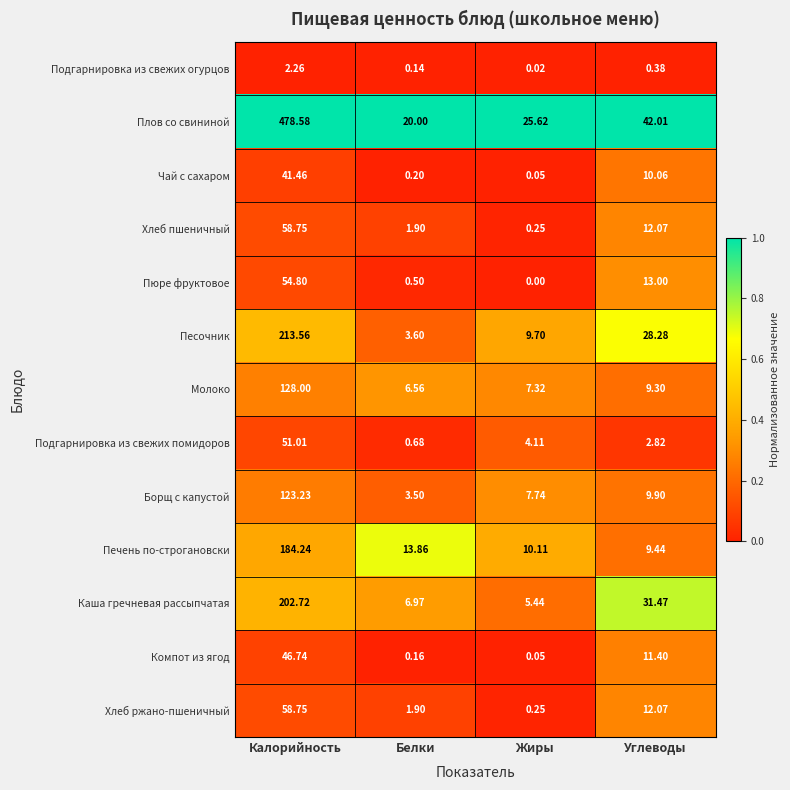

Which series changed the most between Белки and Углеводы?

Песочник